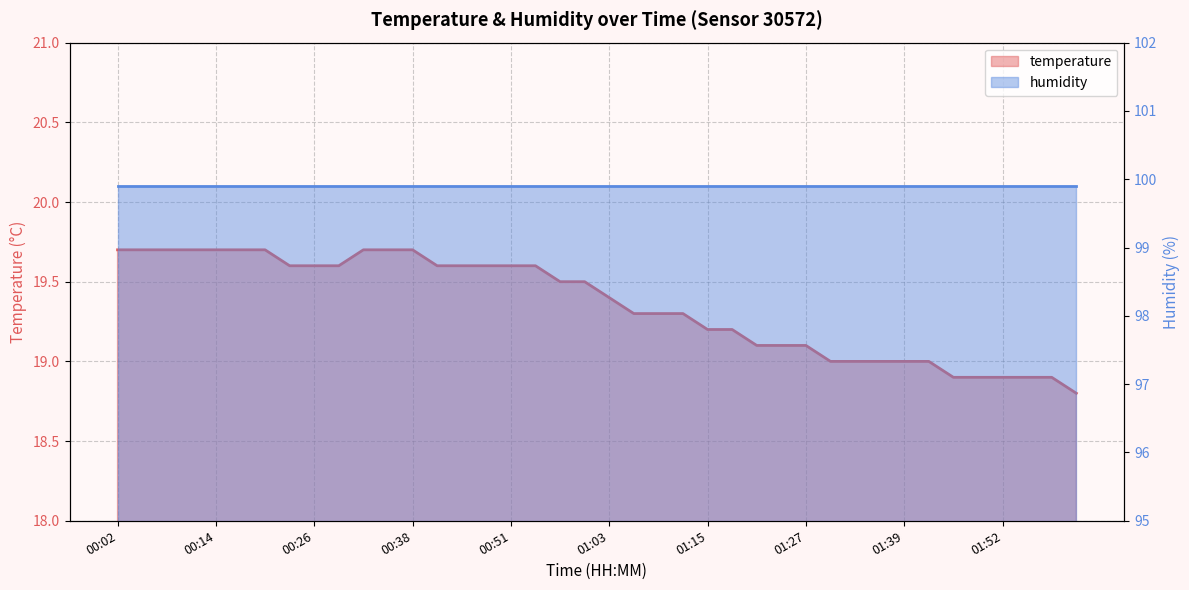

Between 01:15 and 00:41, which is larger?

00:41